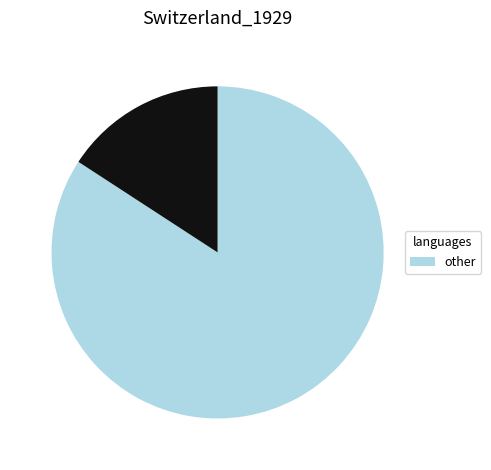

Is there any slice that represents more than half of the pie?

Yes